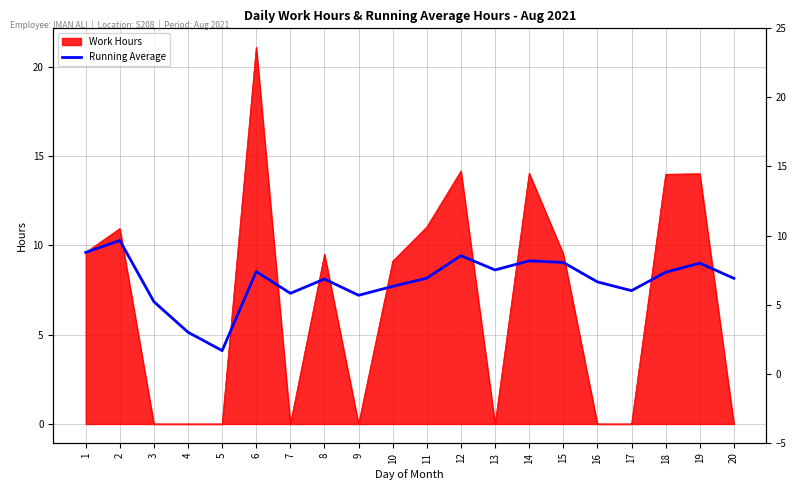

Which has a higher value, 9 or 17?

17